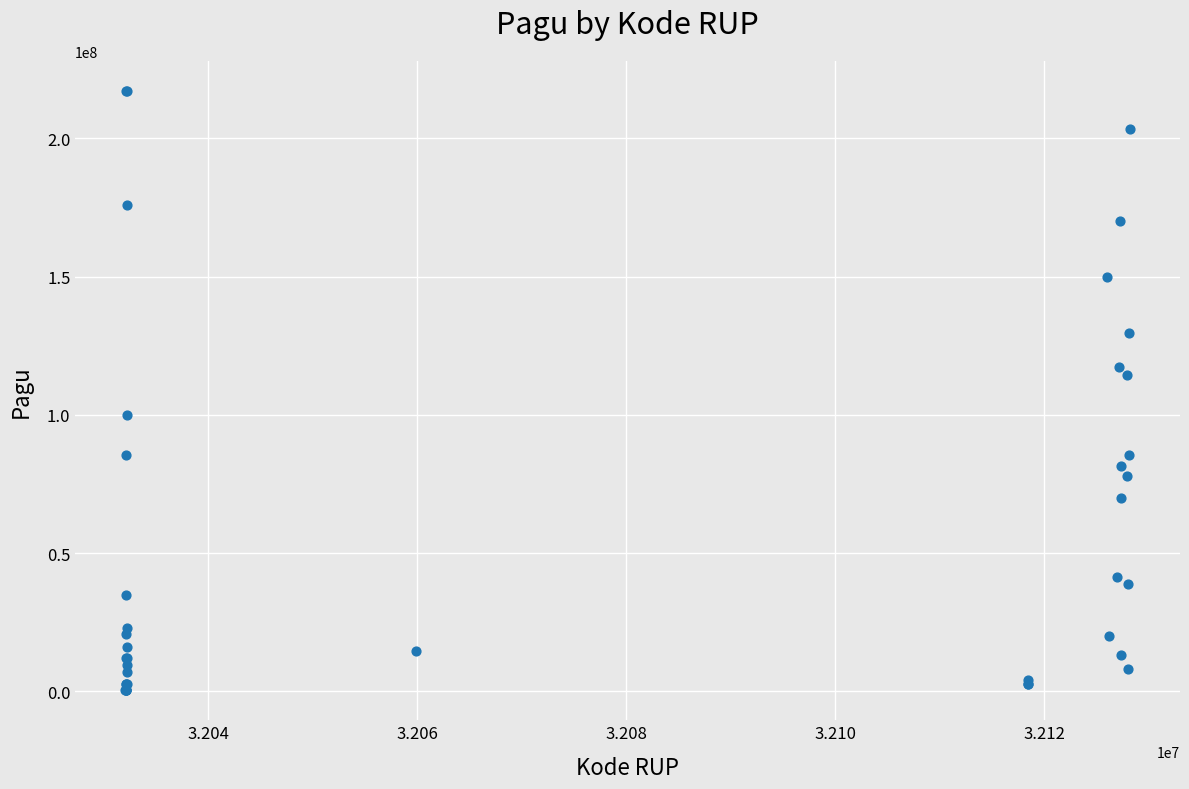

What Y value in the scatter plot is closest to 108830000?

114296000